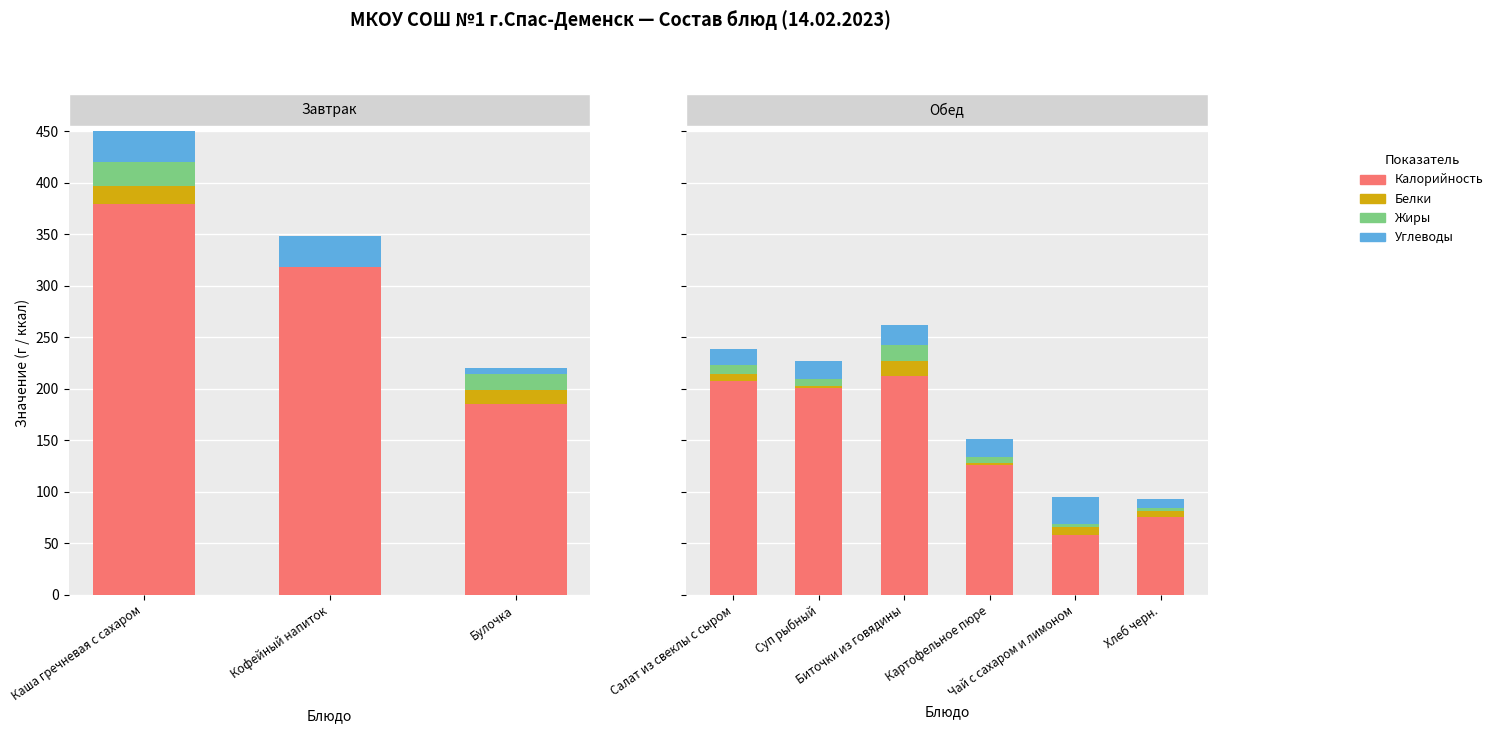

What is the value of the Углеводы bar at the 6th from the left?

9